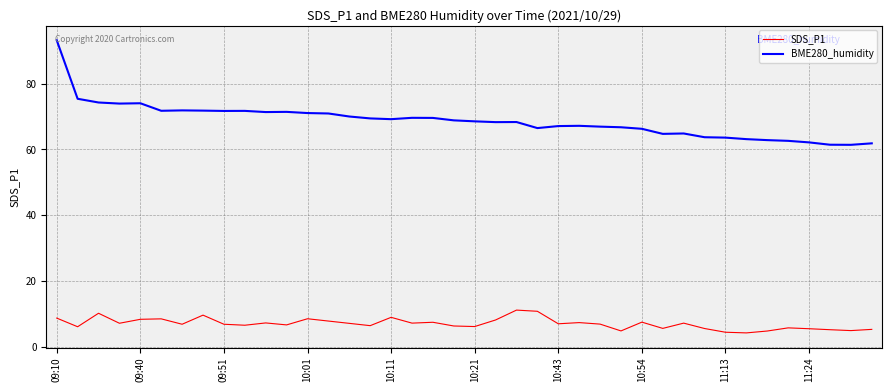

Which series has the largest range (max minus min)?

BME280_humidity